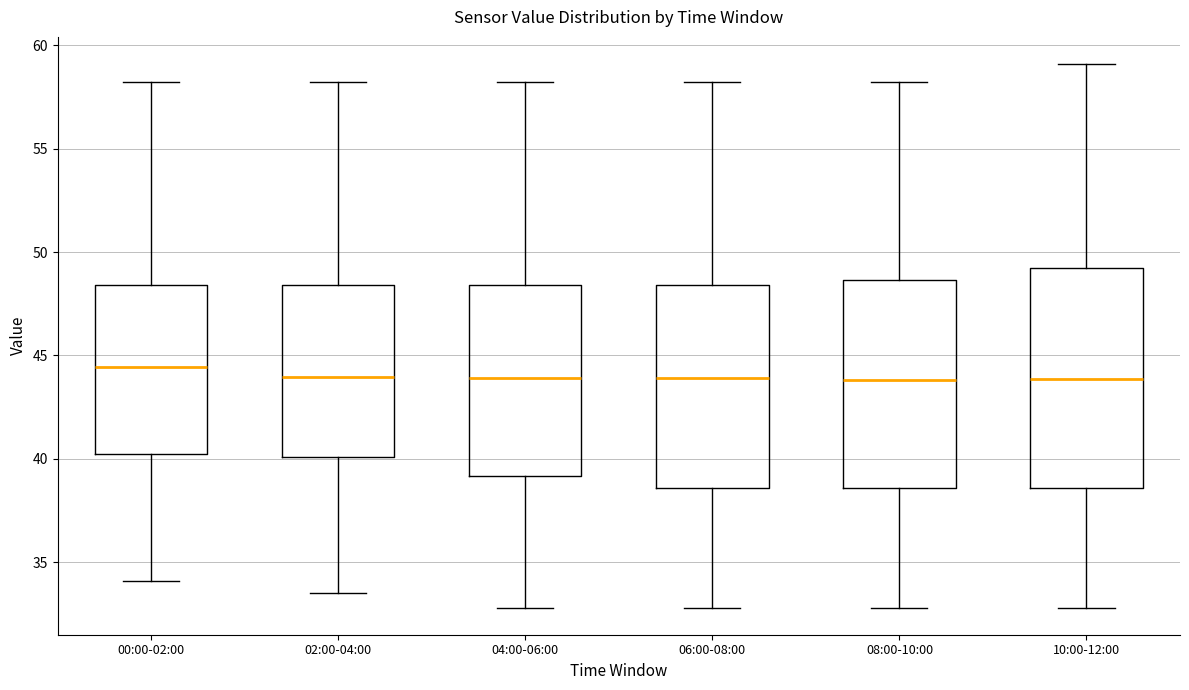

Where is the lower edge of the box for 04:00-06:00 on the y-axis? The values are not printed on the chart, so give them approximately, as read against the axis.

39.0